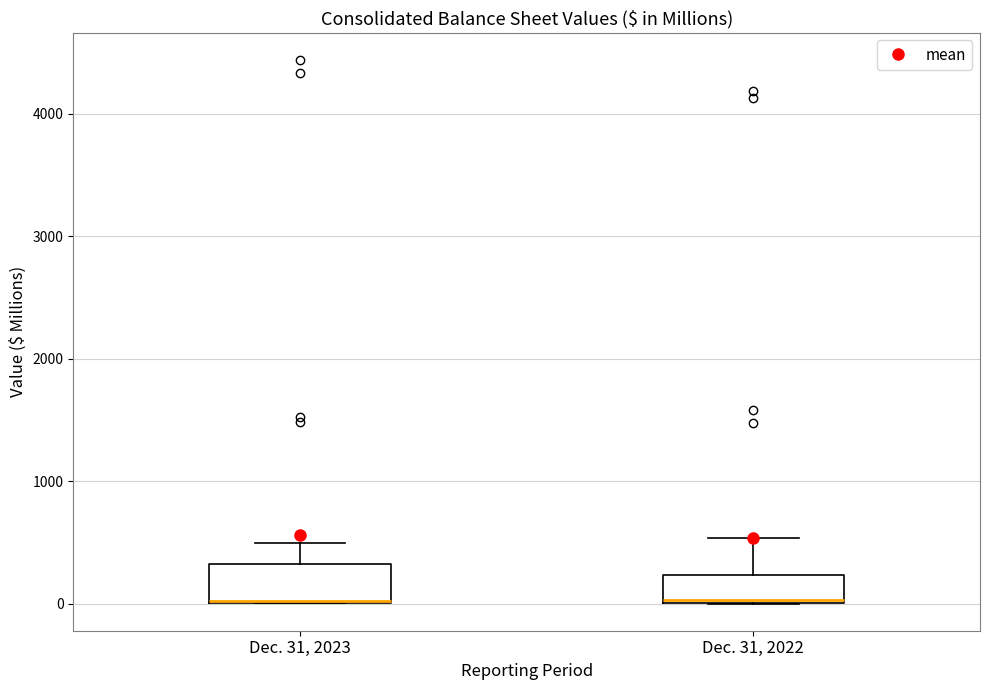

Where is the upper edge of the box for Dec. 31, 2023 on the y-axis? The values are not printed on the chart, so give them approximately, as read against the axis.

300